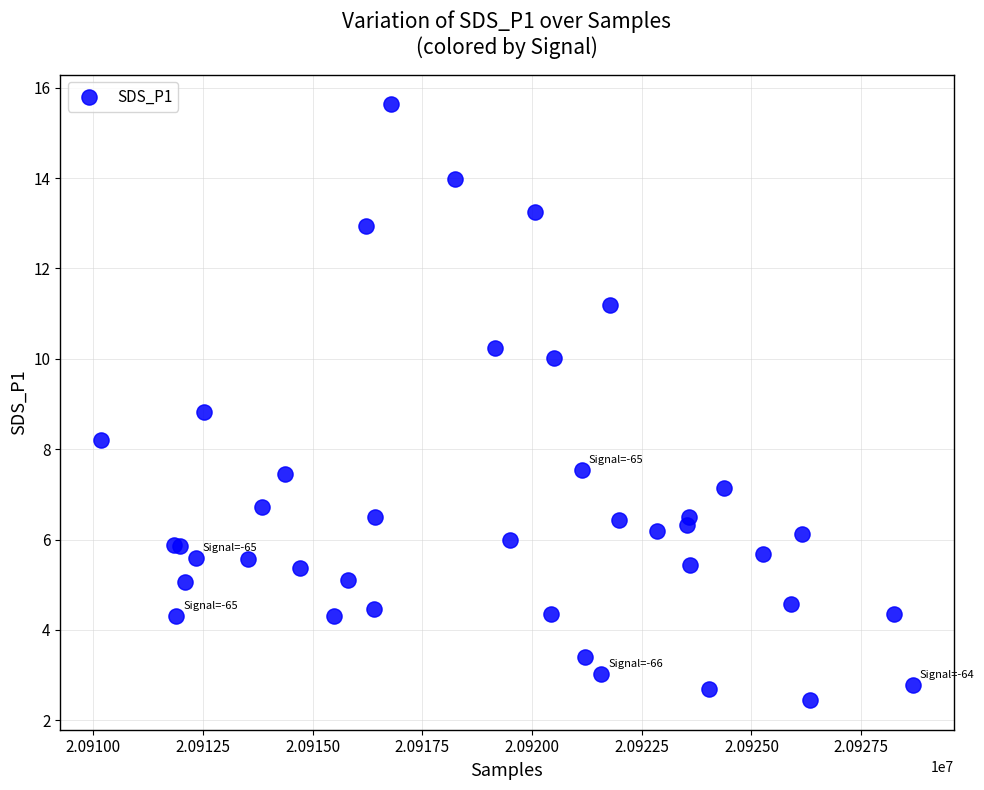

What Y value in the scatter plot is closest to 9?

8.8